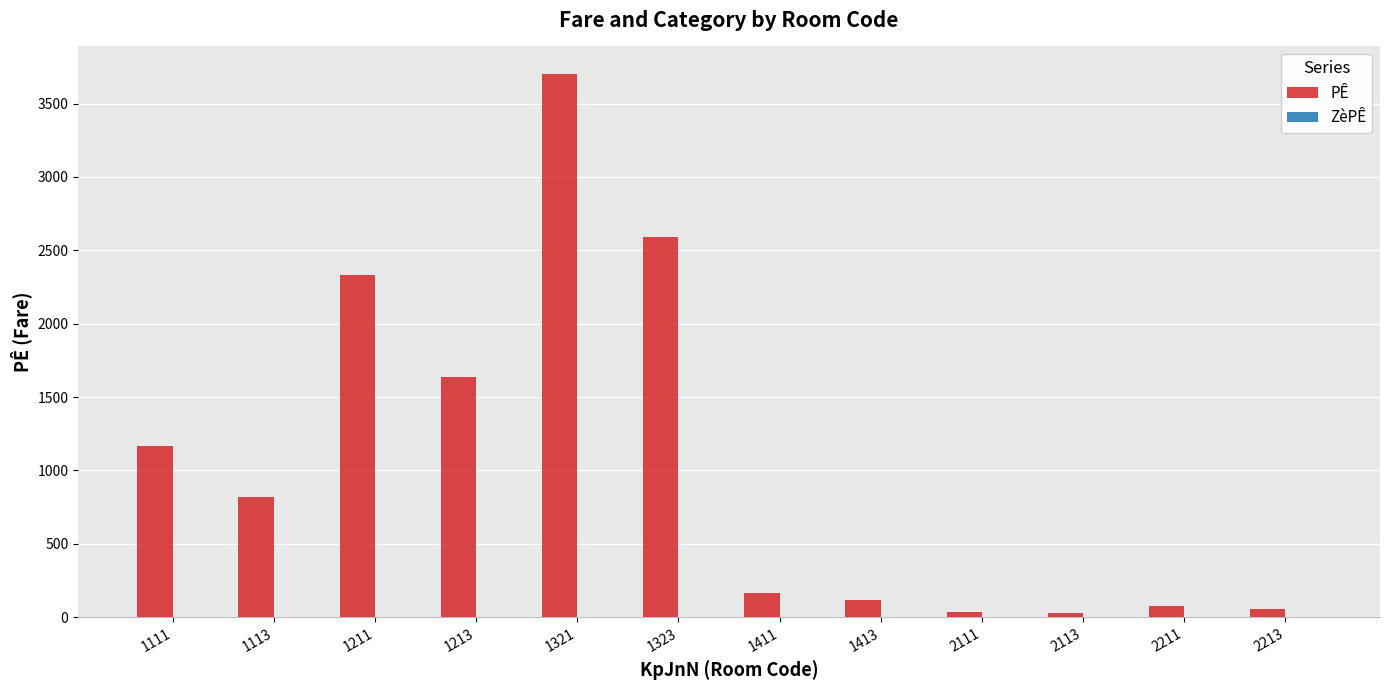

Is it true that PÊ equals 2259 at 1321?

False